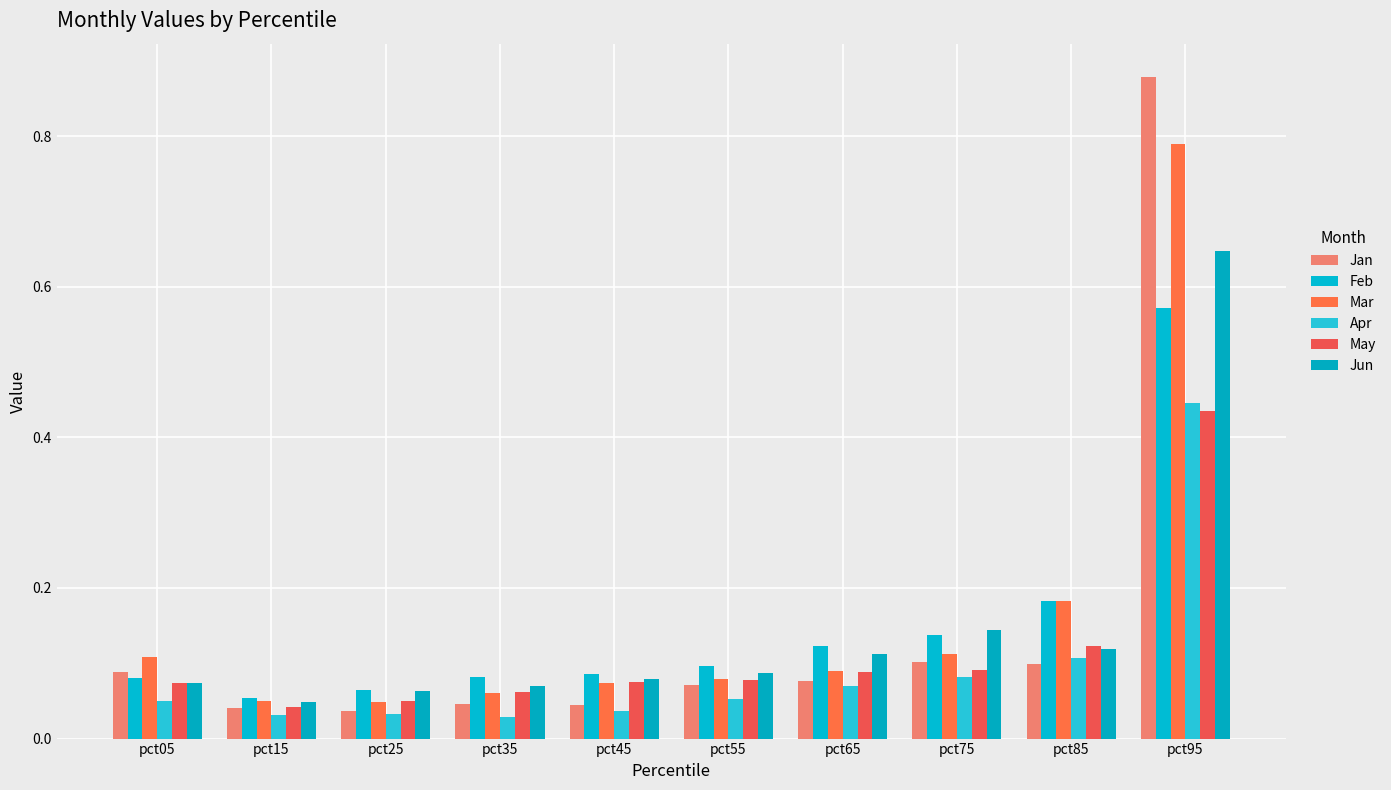

Which category has the highest value across all series?

pct95